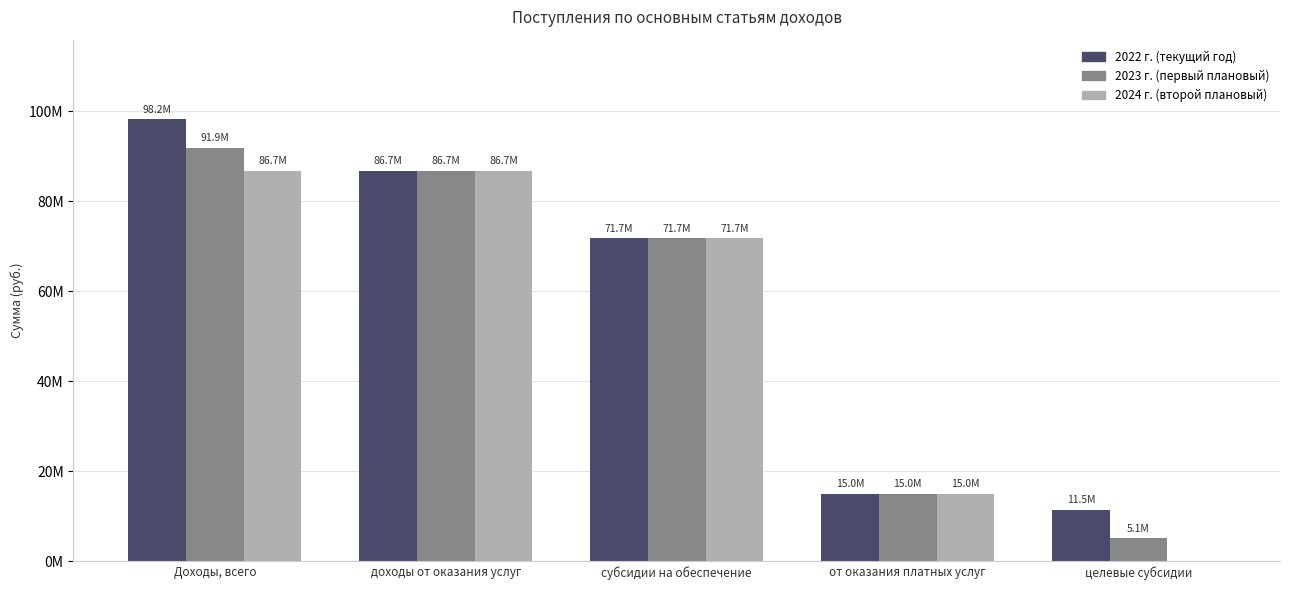

The 2022 г. (текущий год) series shows 86727122.0 at доходы от оказания услуг. True or false?

True